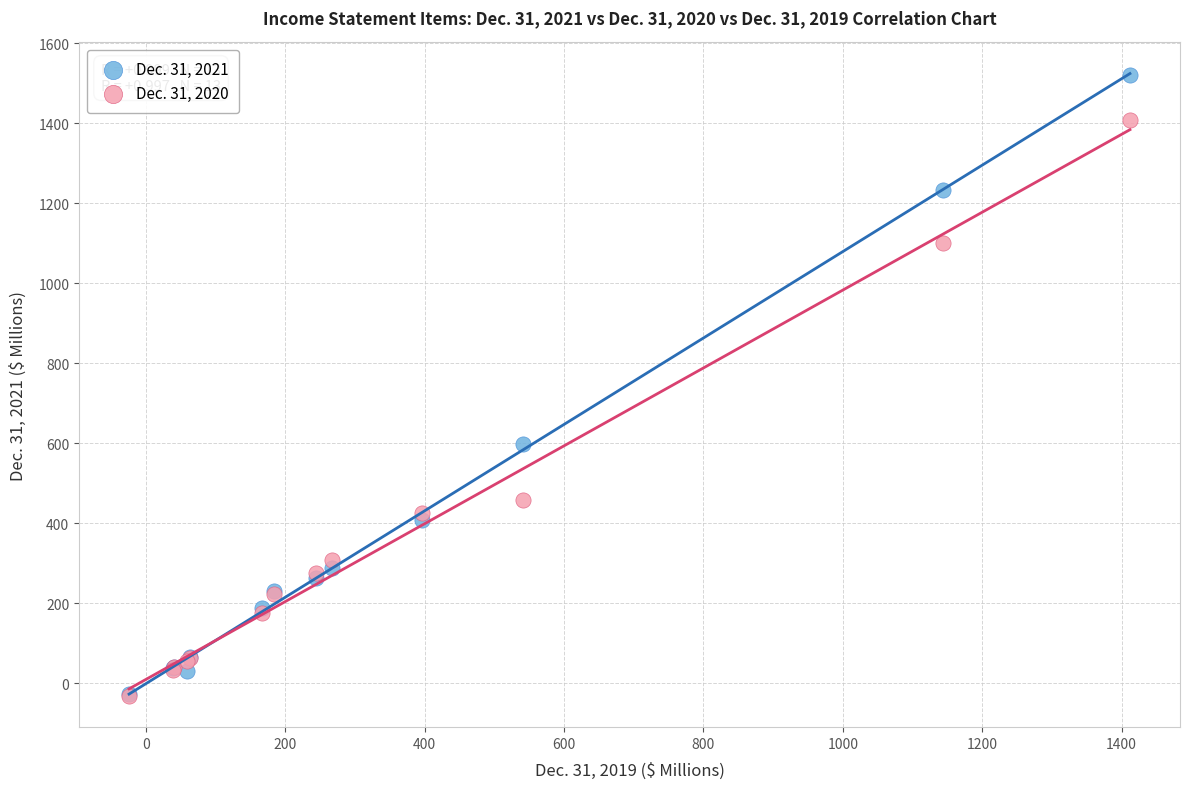

Across all series, what Y value is closest to 744?

597.2